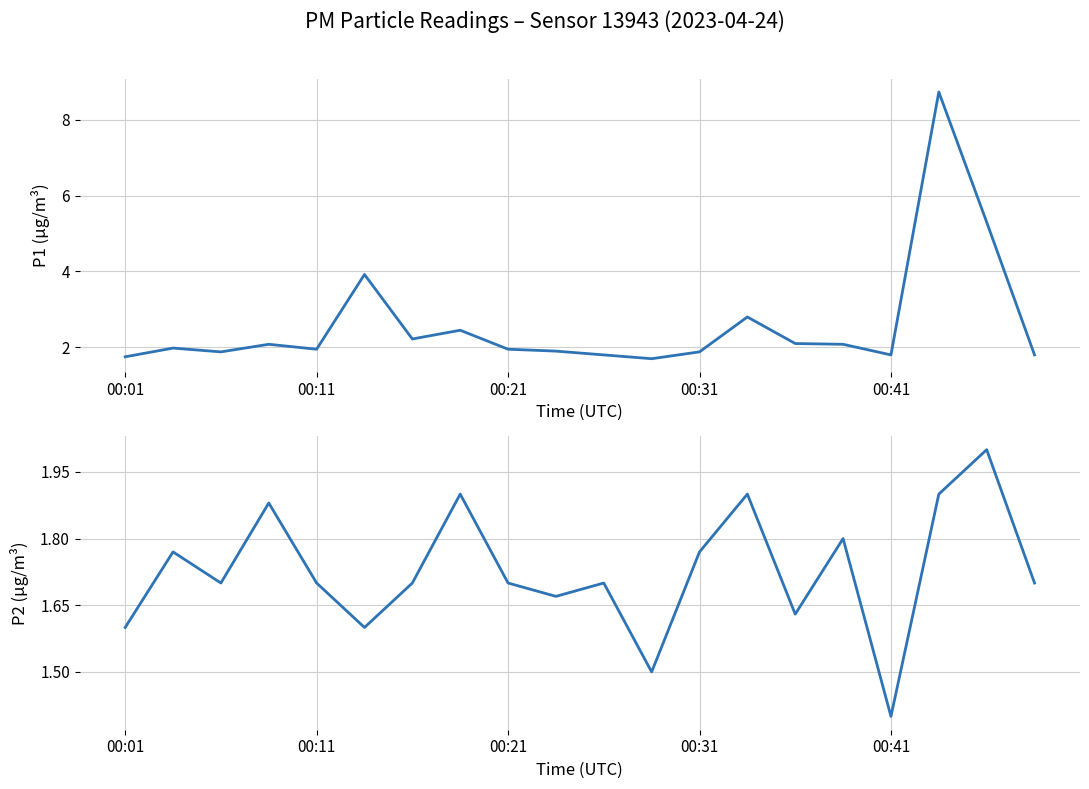

Reading left to right, extract all data points from this chart.

P1: 1.8	2.0	1.9	2.1	1.9	3.9	2.2	2.5	1.9	1.9	1.8	1.7	1.9	2.8	2.1	2.1	1.8	8.7	5.3	1.8
P2: 1.6	1.8	1.7	1.9	1.7	1.6	1.7	1.9	1.7	1.7	1.7	1.5	1.8	1.9	1.6	1.8	1.4	1.9	2.0	1.7